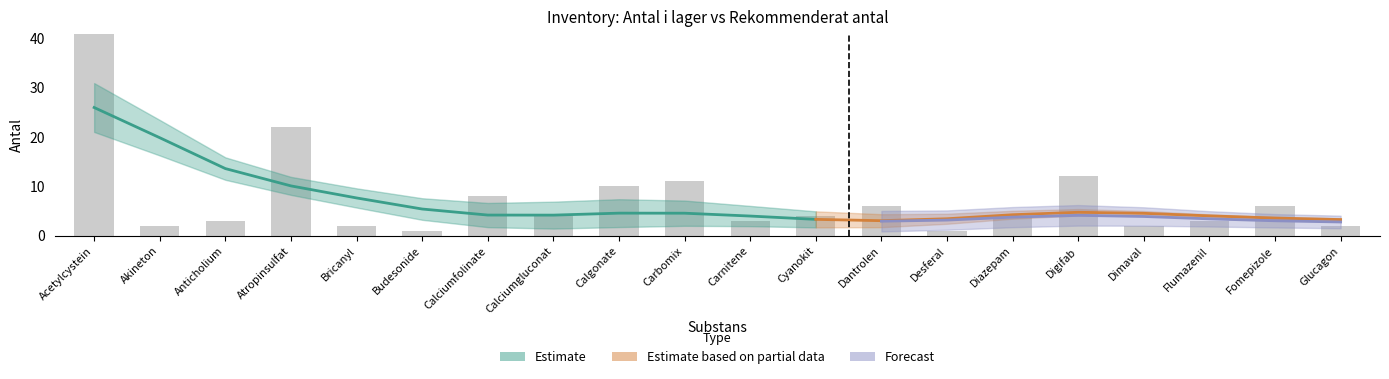

How many bars are there in total?

20